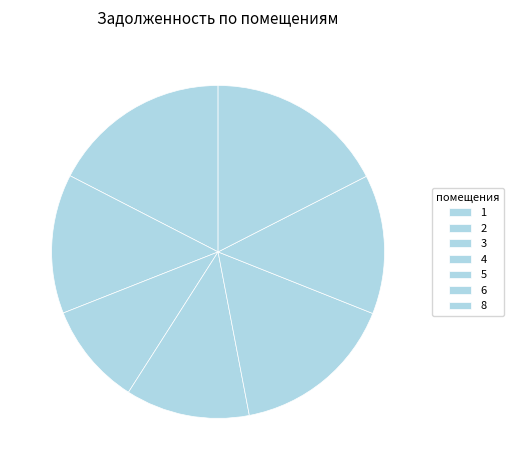

To the nearest percent, what is the difference between the largest and smallest slice percentages?

8%